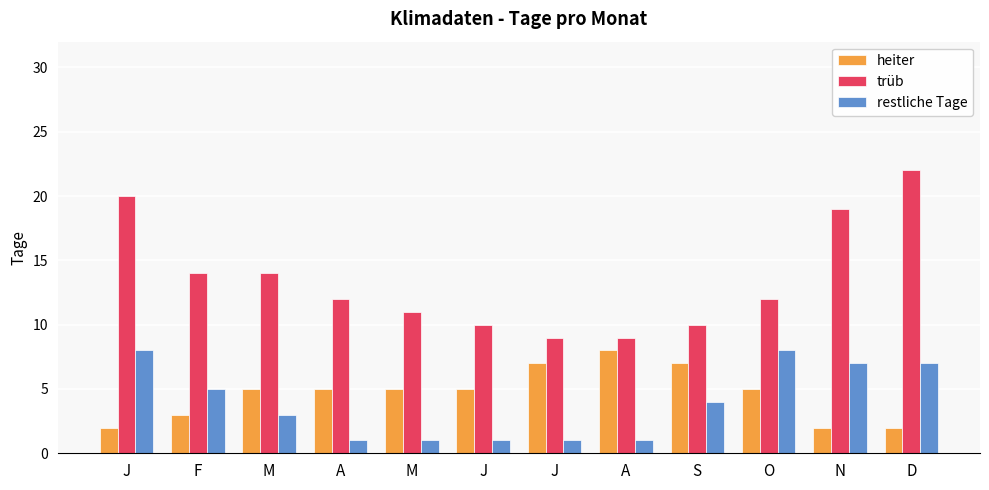

How many bars are there in total?

36